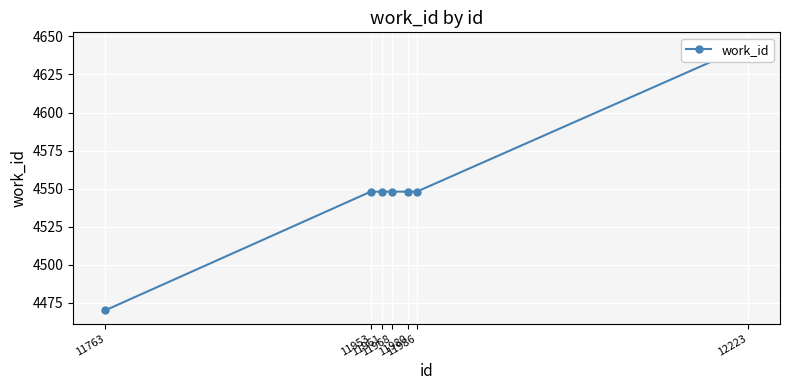

What is the greatest value displayed?

4644